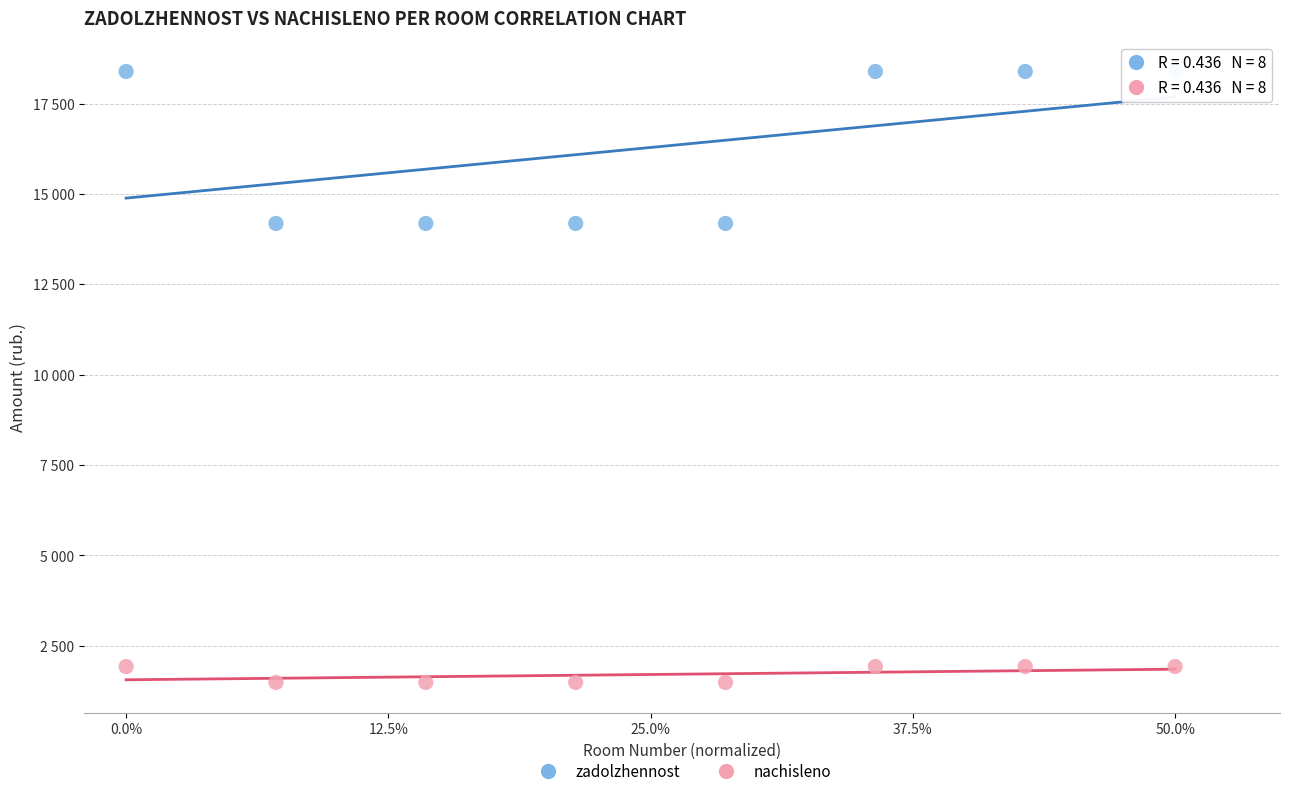

What are all the series names shown in the legend?

zadolzhennost, nachisleno